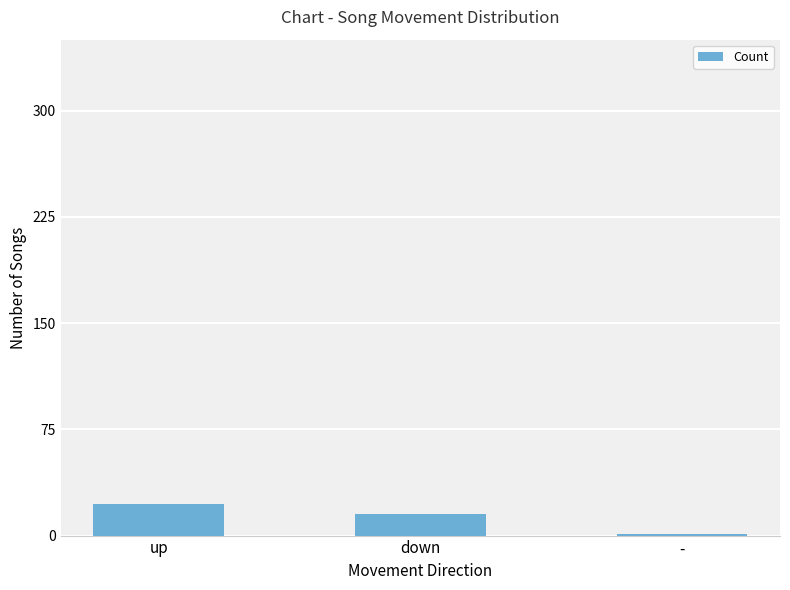

The chart shows a value of 11 at up. True or false?

False